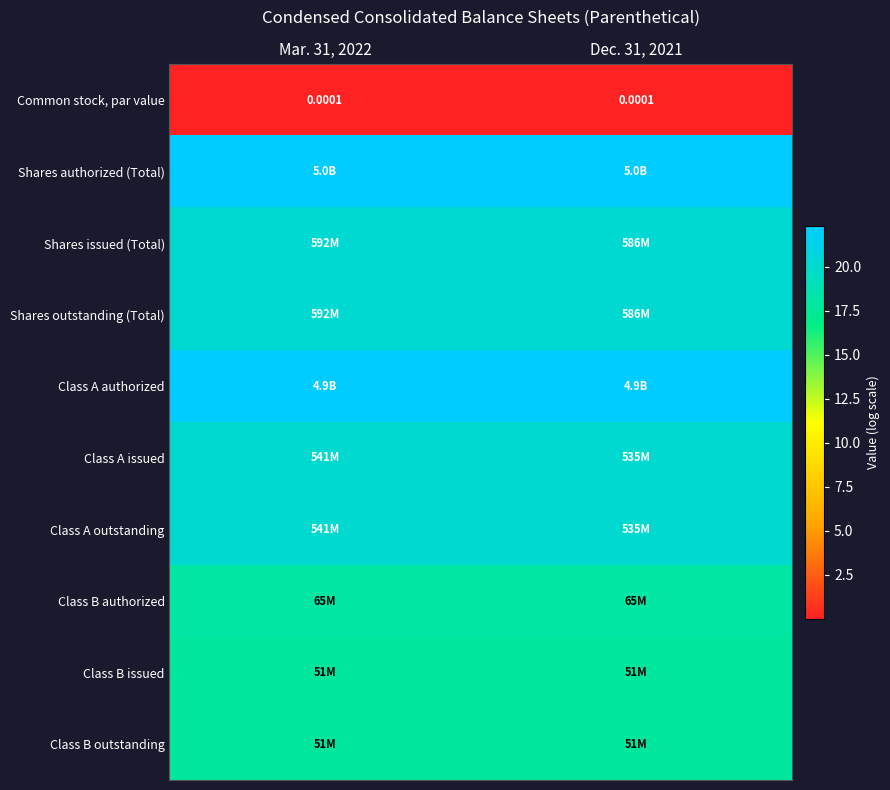

Which series has the largest total across all categories?

Shares authorized (Total)